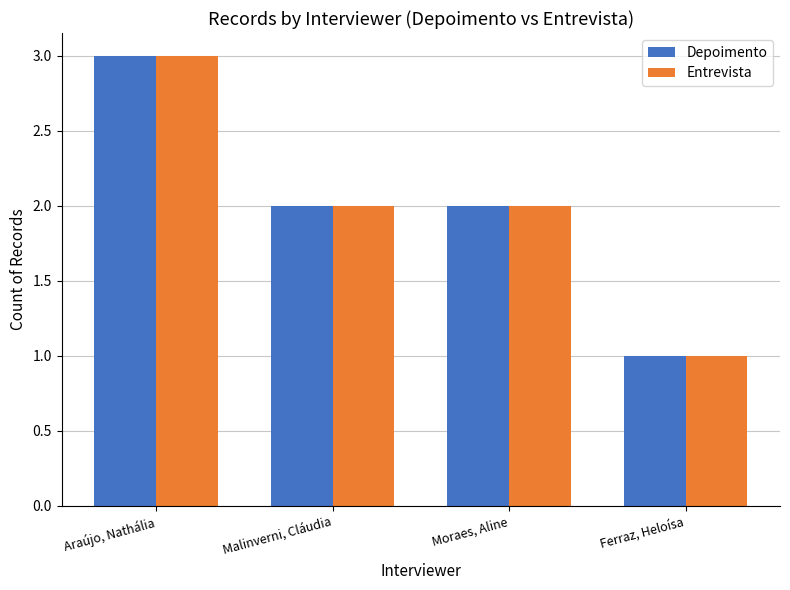

What is the label of the 4th bar from the right?

Araújo, Nathália